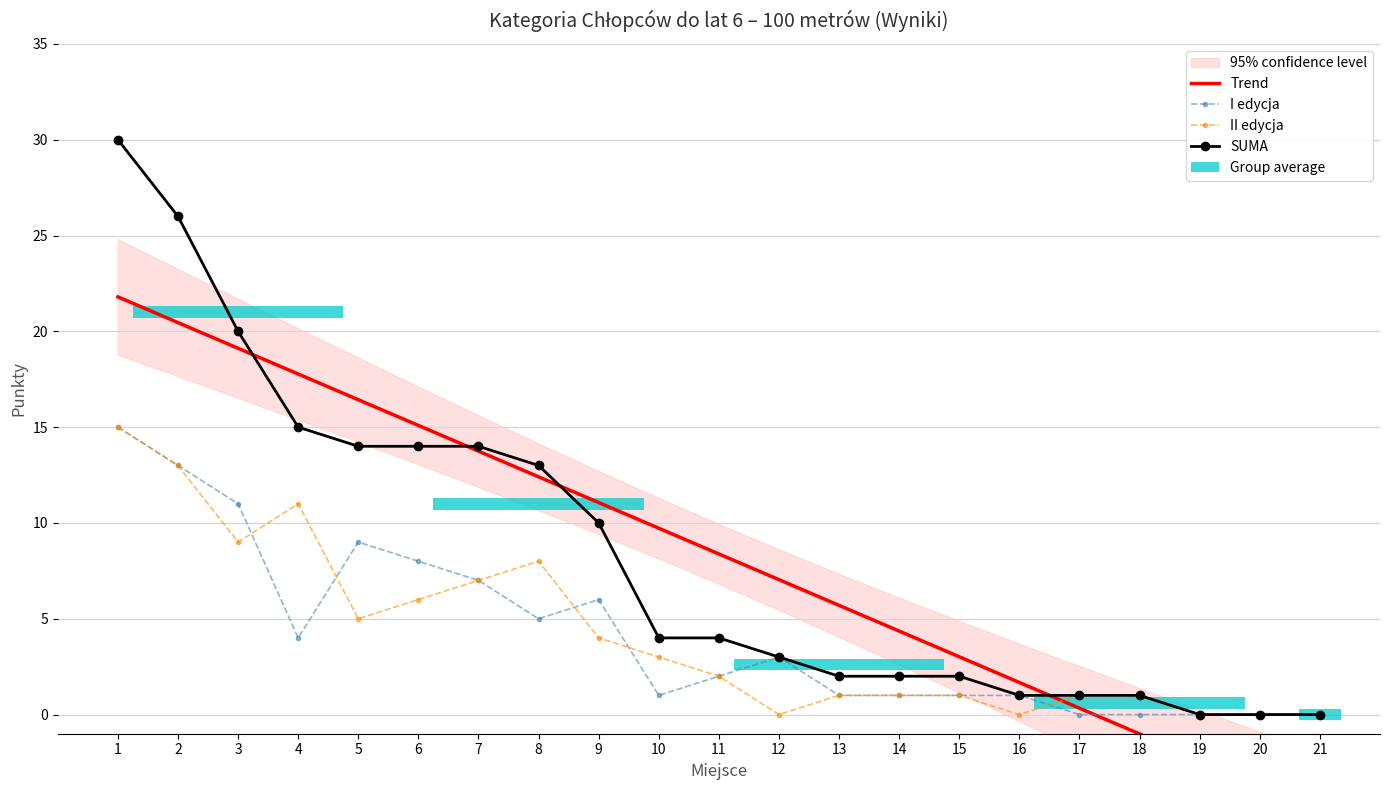

What is the average value of the I edycja series?

4.2